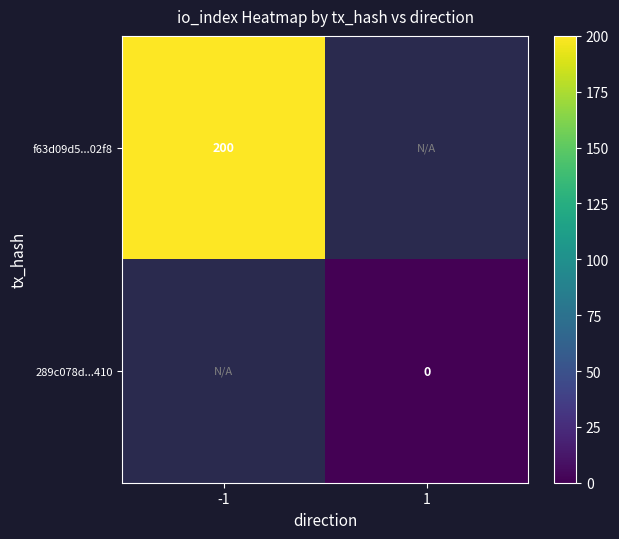

At how many categories does at least one series exceed 113?

1